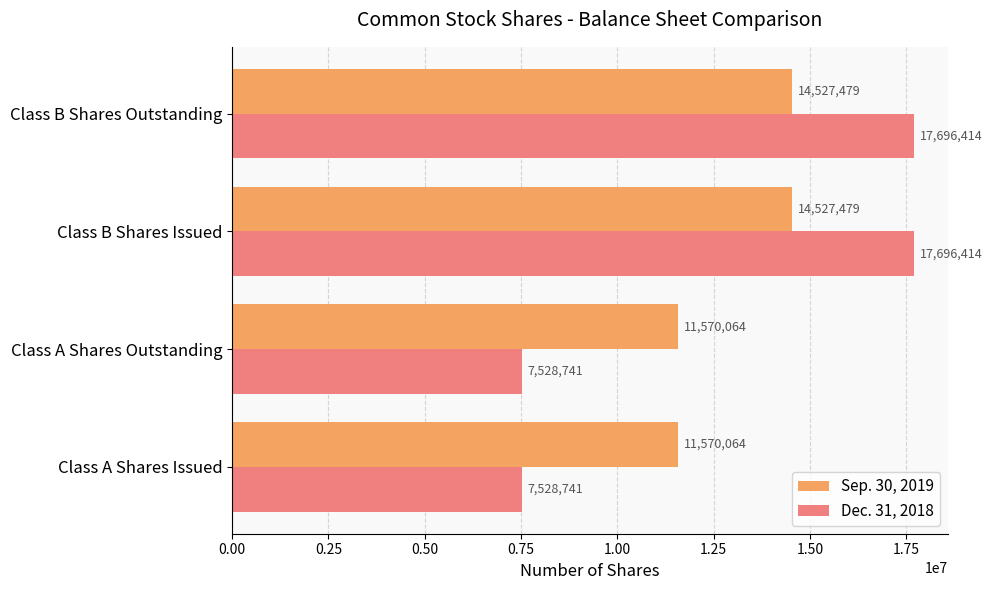

Which series has the largest range (max minus min)?

Dec. 31, 2018